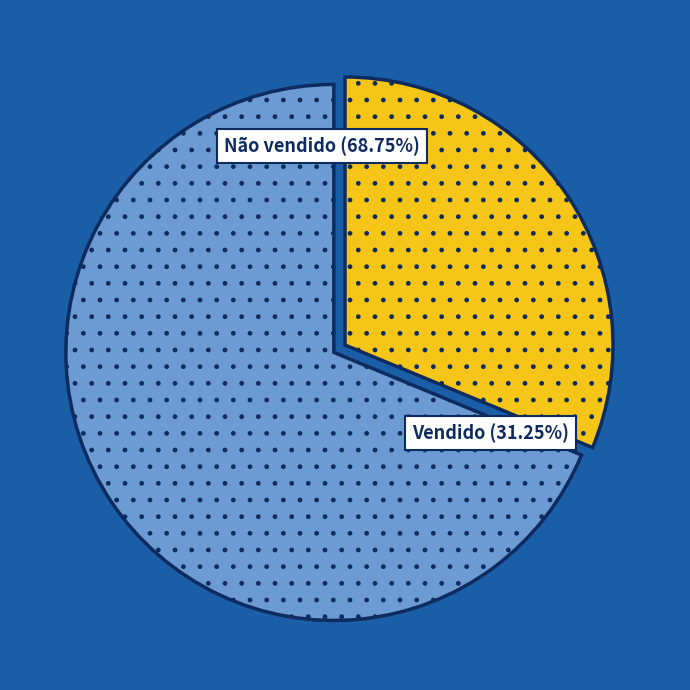

What is the majority slice?

Não vendido